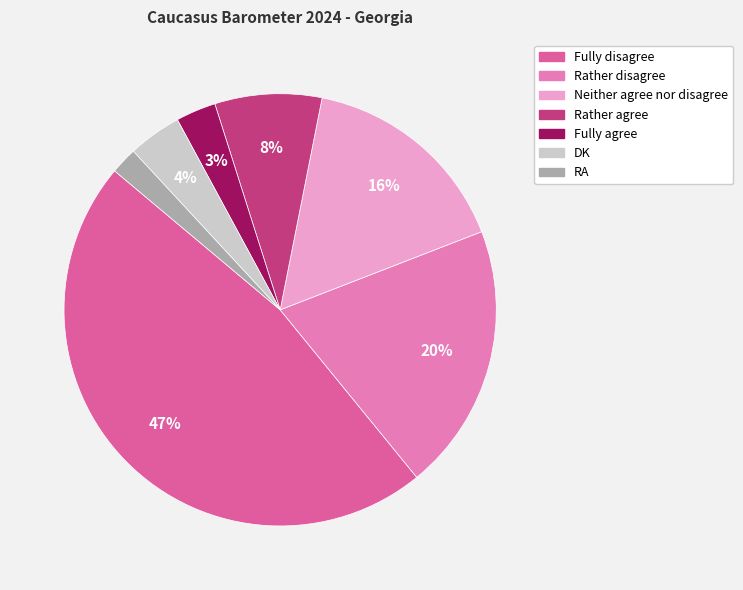

How many segments does this pie chart have?

7